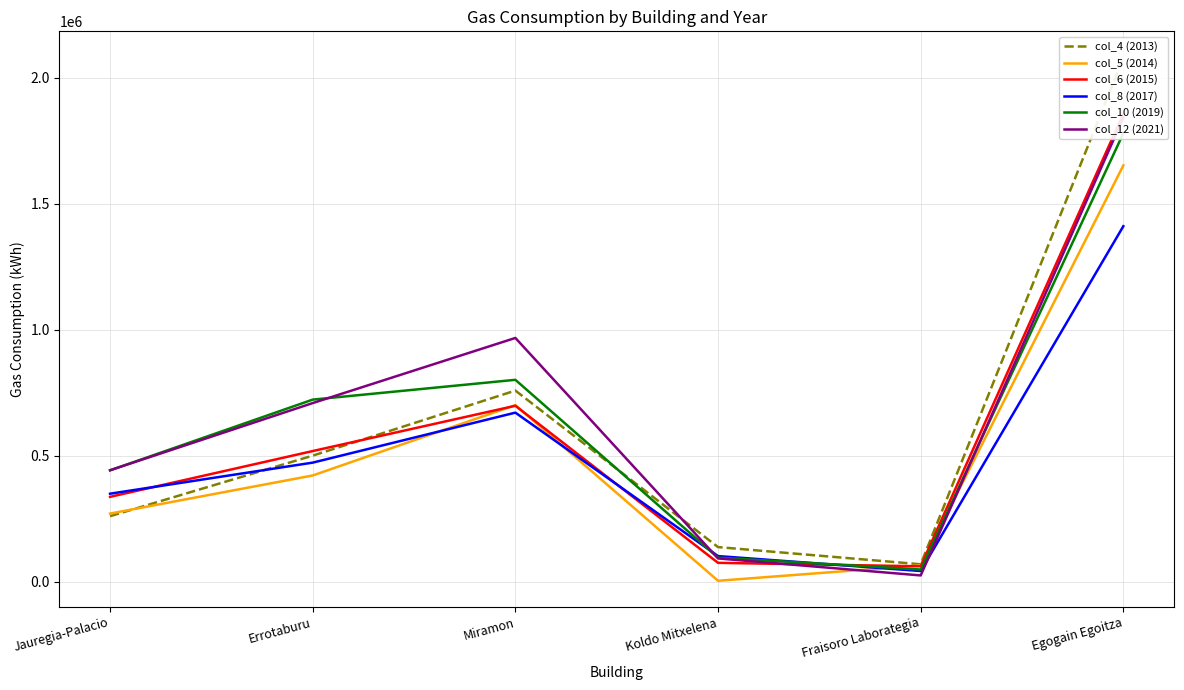

List the series in order of their peak value, highest first.

col_4 (2013), col_6 (2015), col_12 (2021), col_10 (2019), col_5 (2014), col_8 (2017)